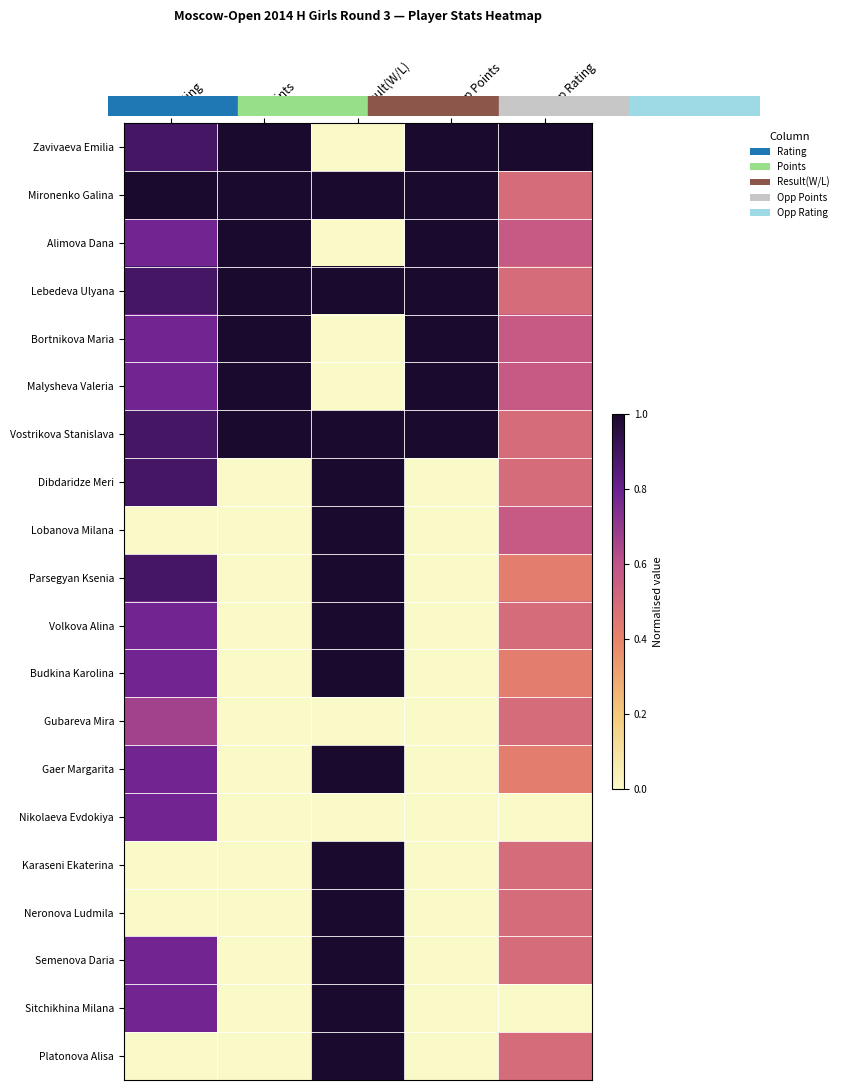

Which label corresponds to the largest value in the chart?

Points